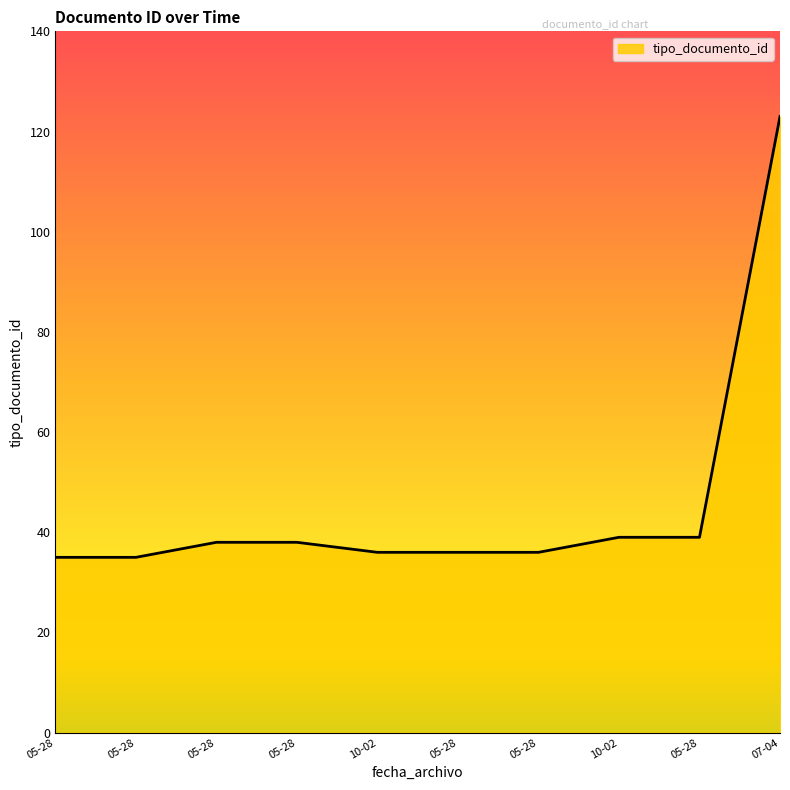

Which category has the lowest value across all series?

2014-05-28 14:55:21